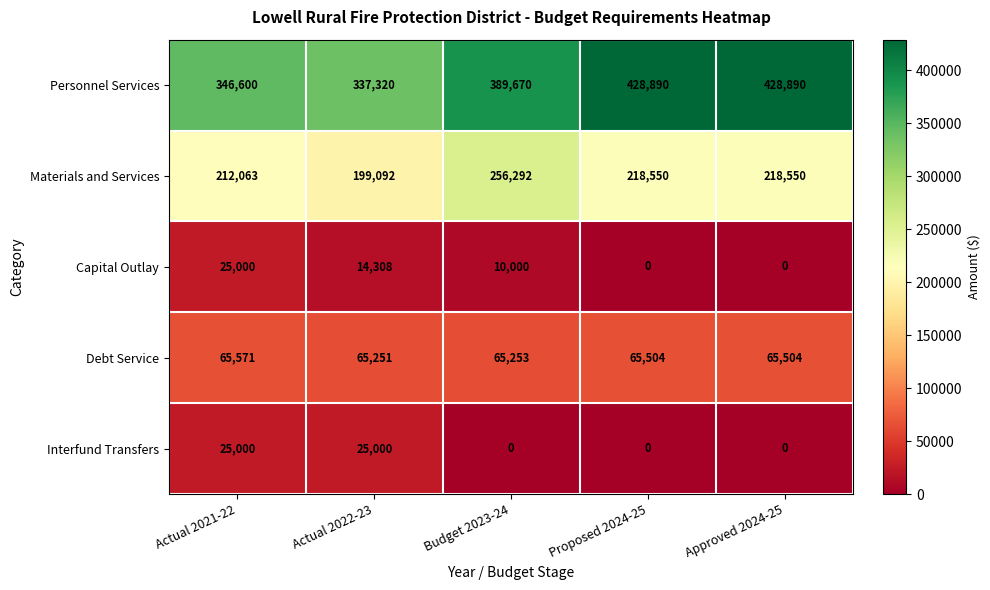

Where does the Capital Outlay series first go above 10000?

Actual 2021-22